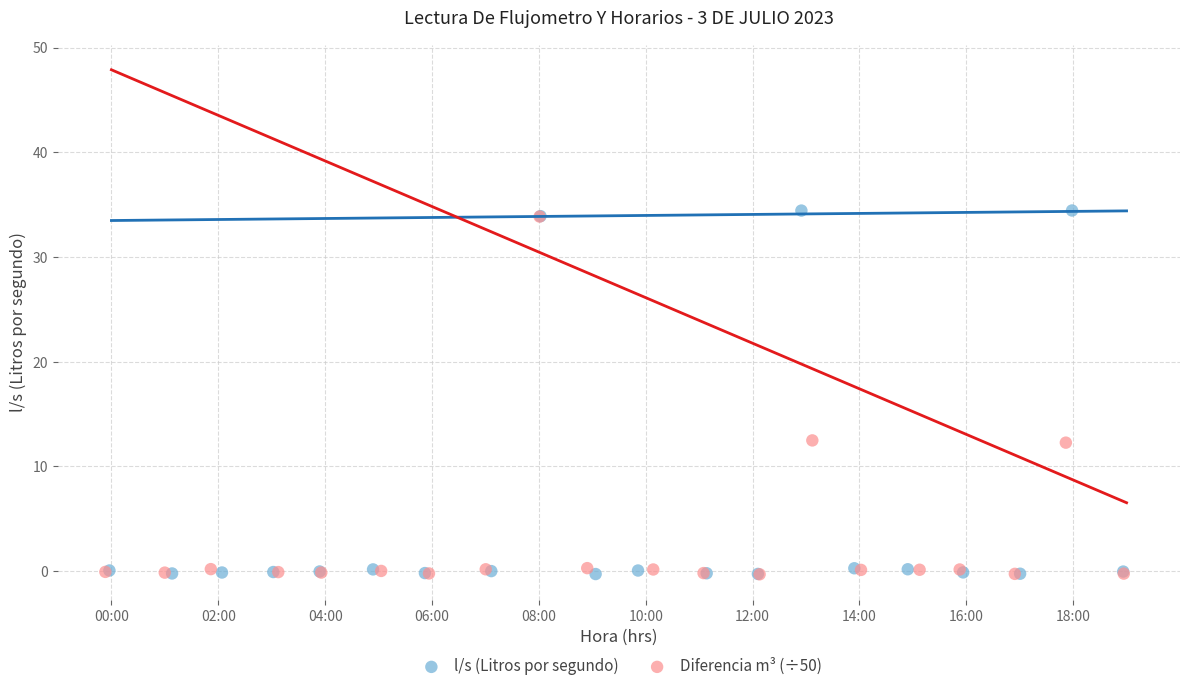

What are all the series names shown in the legend?

l/s (Litros por segundo), Diferencia m³ (÷50)